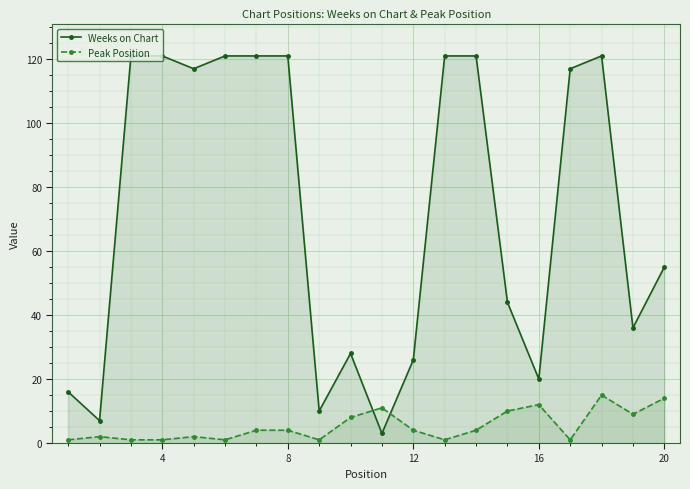

How many lines are shown in the chart?

2